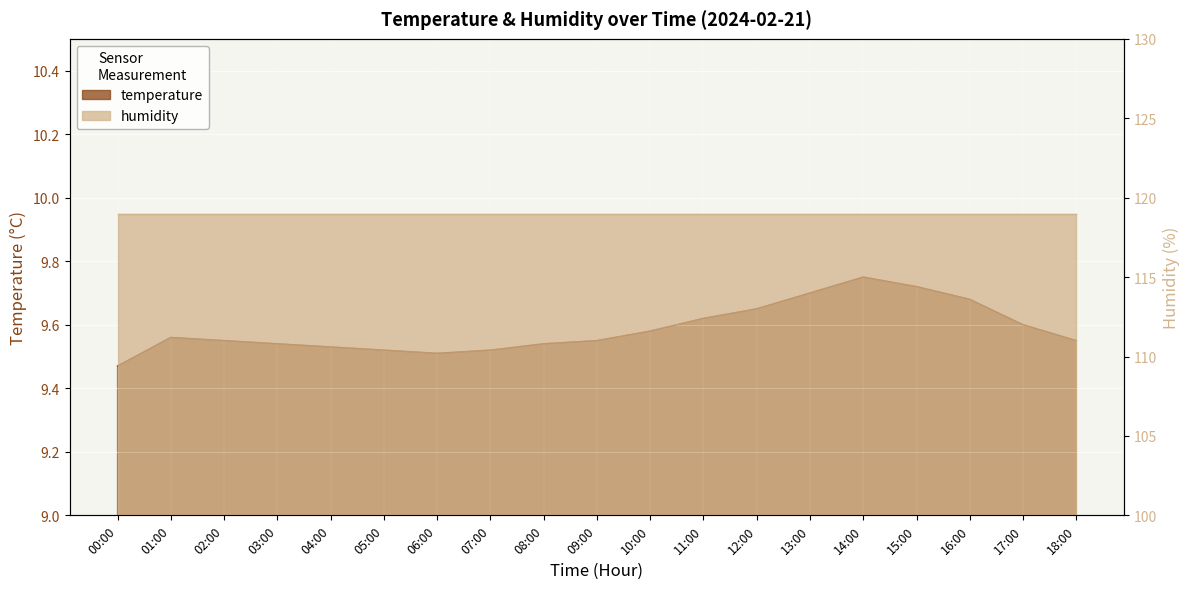

Reading left to right, list all the values displayed in this chart.

9.5	9.6	9.6	9.5	9.5	9.5	9.5	9.5	9.5	9.6	9.6	9.6	9.7	9.7	9.8	9.7	9.7	9.6	9.6